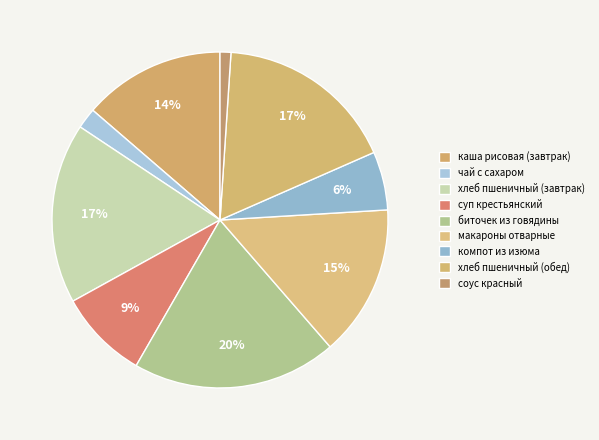

To the nearest percent, what is the difference between the биточек из говядины and суп крестьянский slice percentages?

11%